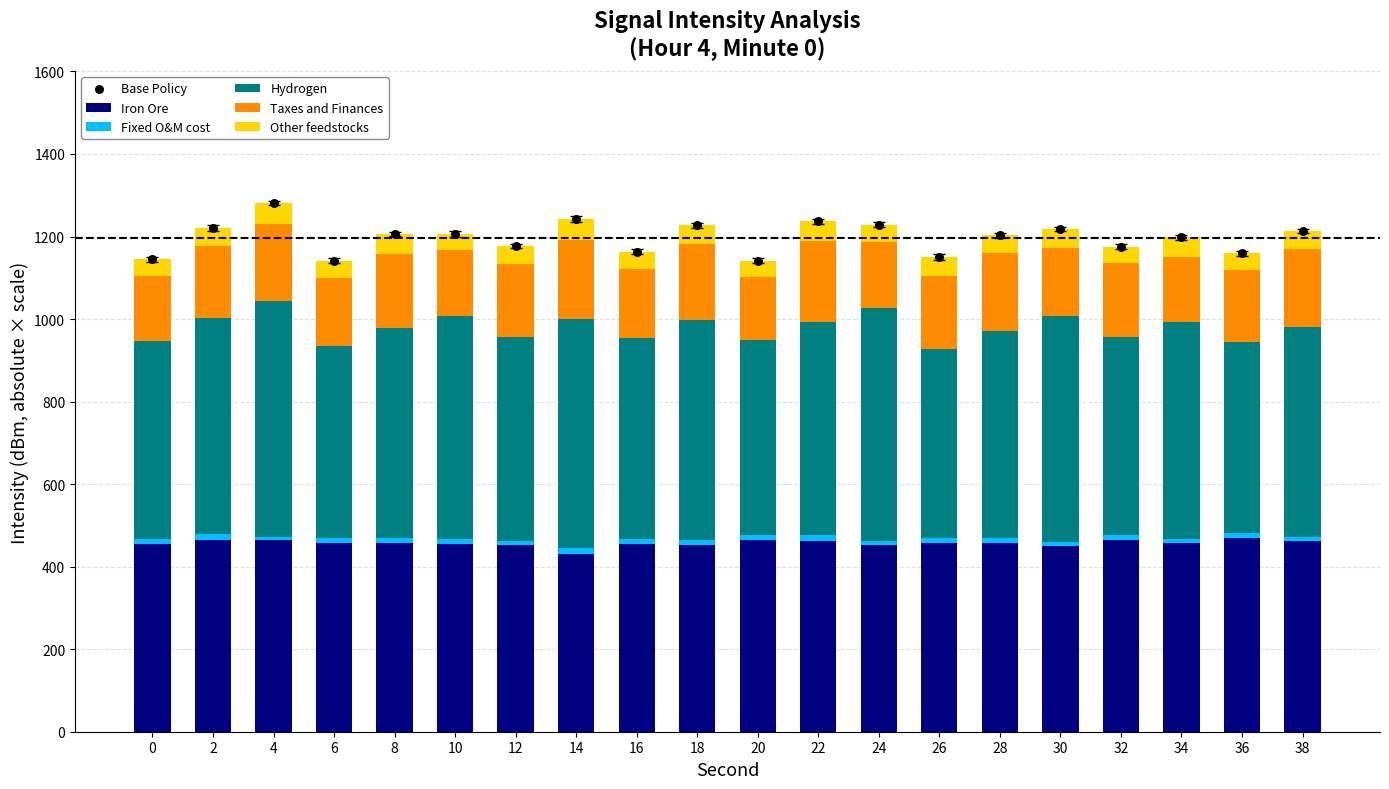

At how many categories does at least one series exceed 707?

20